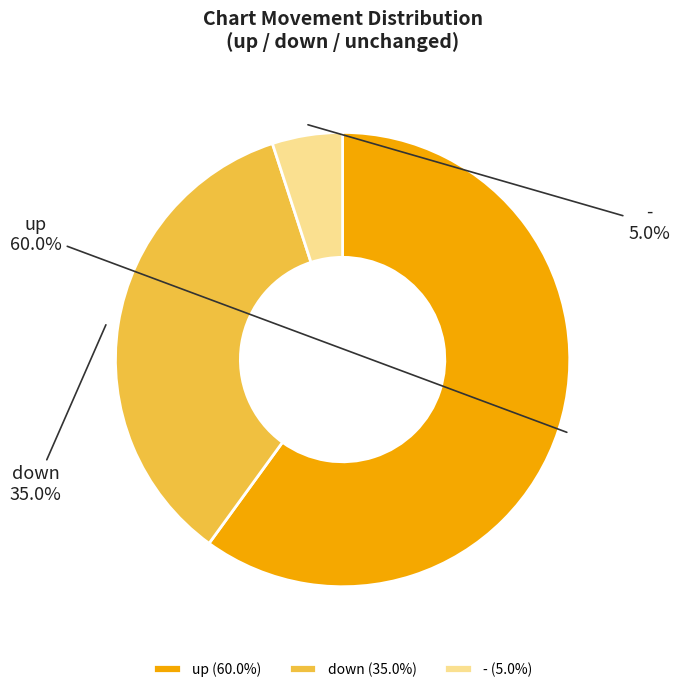

What percentage is NOT represented by - (5.0%)?

95.0%